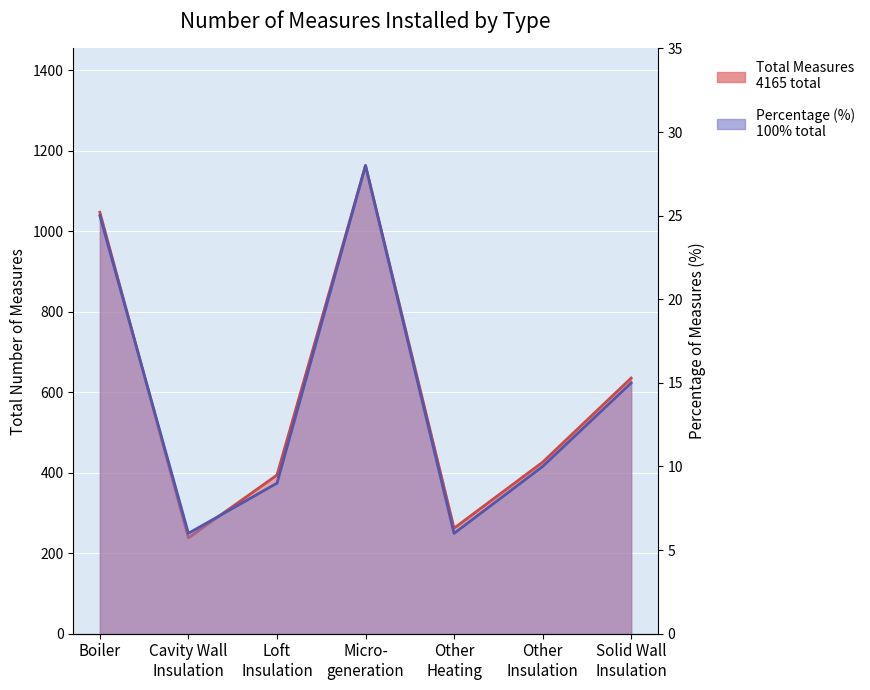

Reading left to right, what are all the values shown in this chart?

Total Measures: 1047	238	394	1163	262	426	635
Percentage: 25	6	9	28	6	10	15